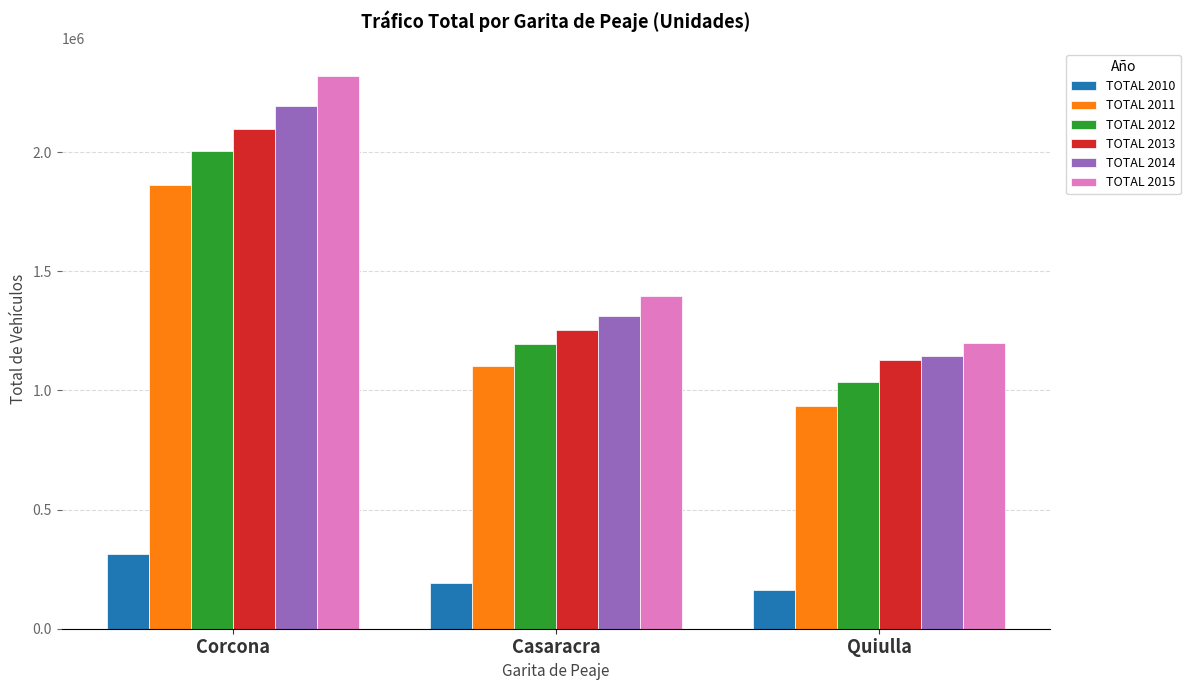

At how many categories does at least one series exceed 1668749?

1